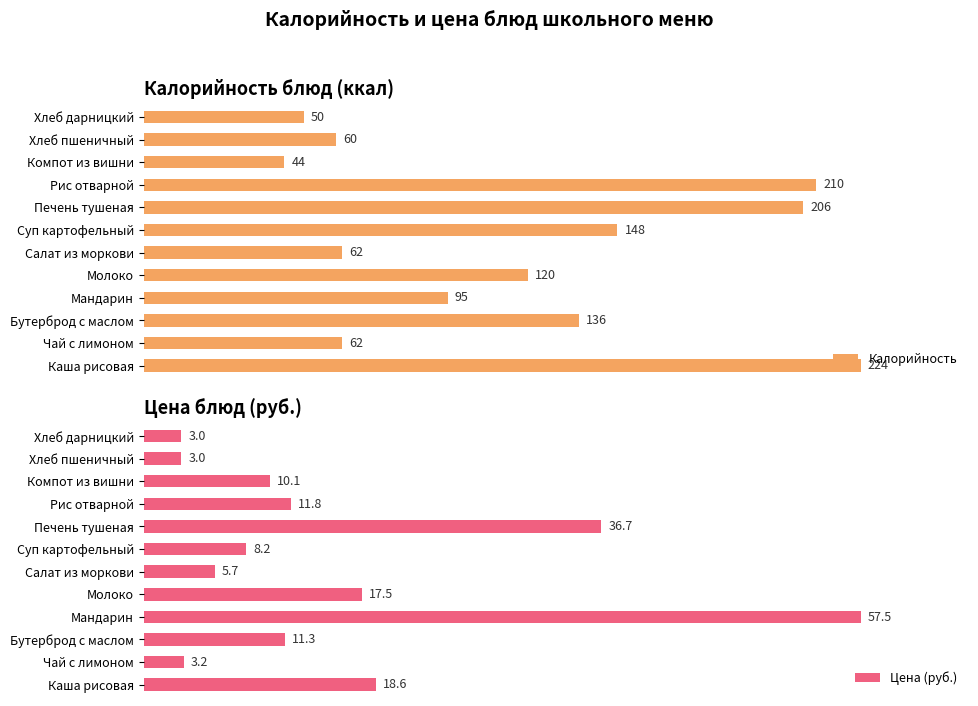

Which series has the largest total across all categories?

Калорийность